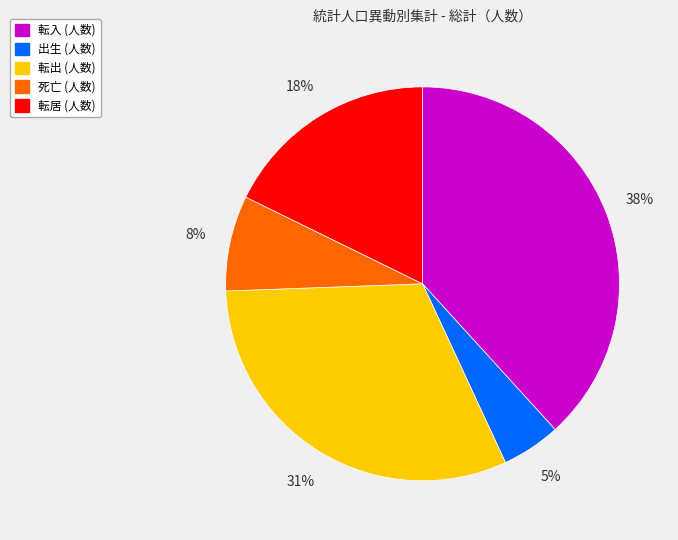

How many segments does this pie chart have?

5